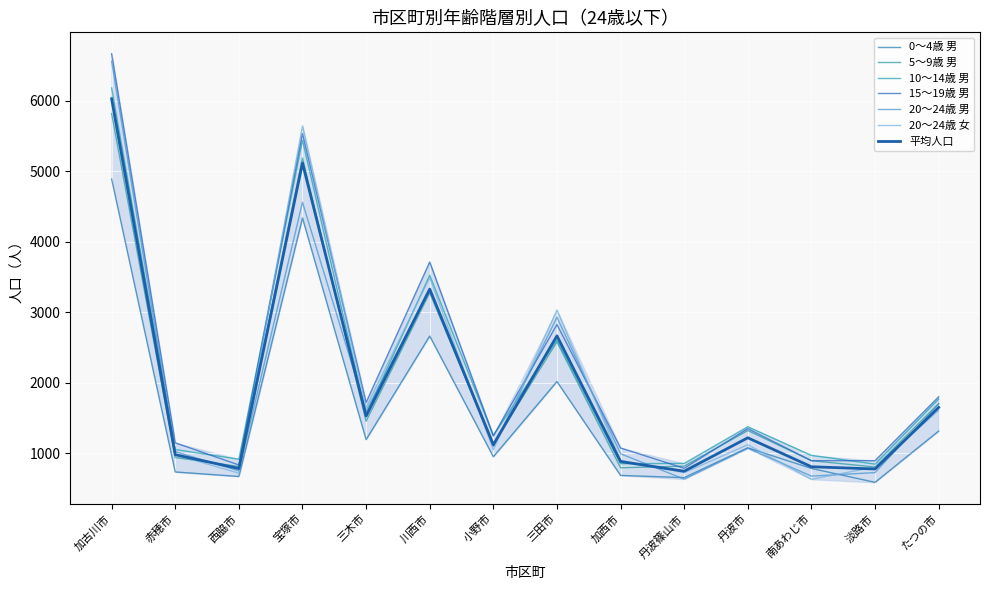

Reading left to right, transcribe all the data shown in this chart.

0～4歳 男: 4889	736	672	4337	1195	2663	952	2018	687	656	1079	786	589	1316
5～9歳 男: 5818	941	814	5187	1456	3276	1130	2581	795	818	1323	896	806	1707
10～14歳 男: 6182	1054	917	5441	1551	3525	1253	2608	853	857	1377	971	847	1769
15～19歳 男: 6666	1149	835	5534	1721	3713	1248	2826	1076	788	1350	896	896	1802
20～24歳 男: 6560	1024	751	4560	1603	3307	1098	2929	994	635	1072	677	727	1699
20～24歳 女: 6049	980	719	5643	1649	3491	1051	3032	900	725	1122	632	805	1610